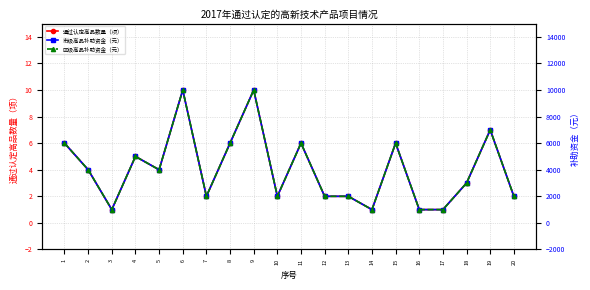

Which series has the widest spread of values?

市级高品补助资金（元）